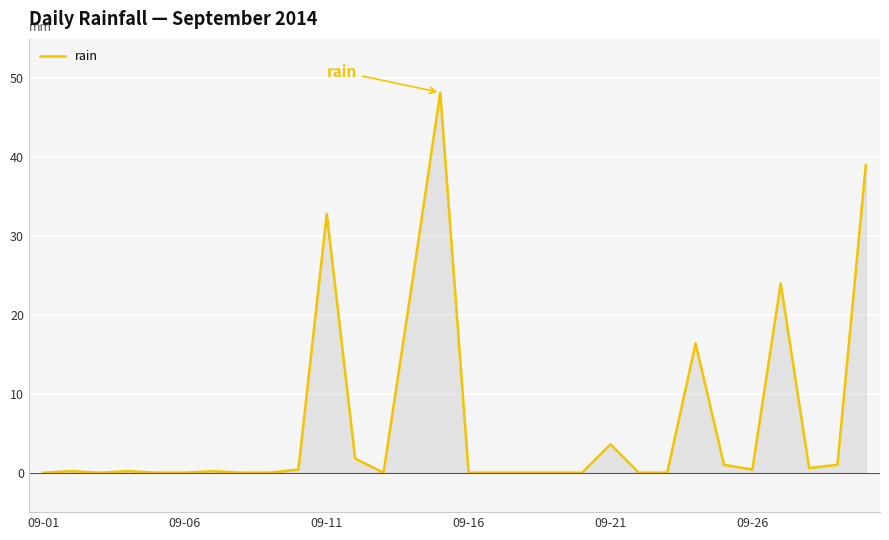

What is the maximum value shown in the chart?

48.2